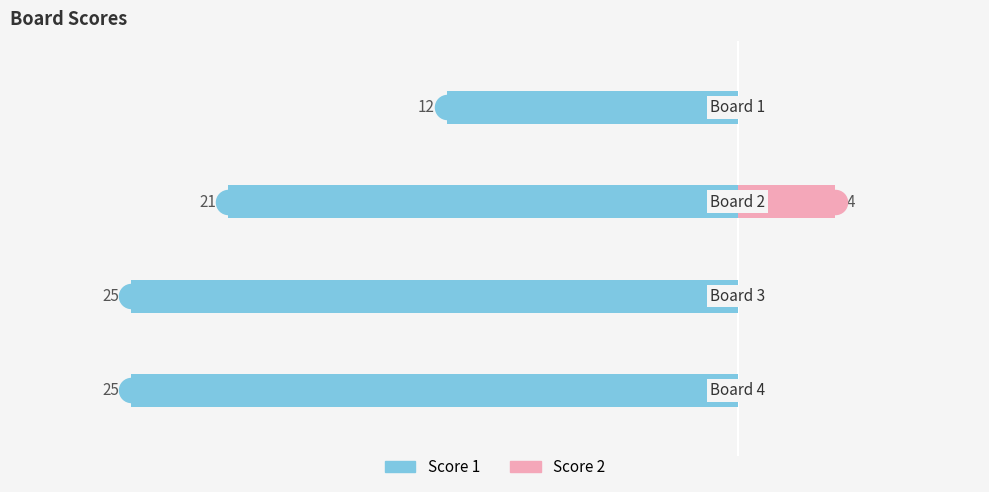

Which series has the largest range (max minus min)?

Score 1